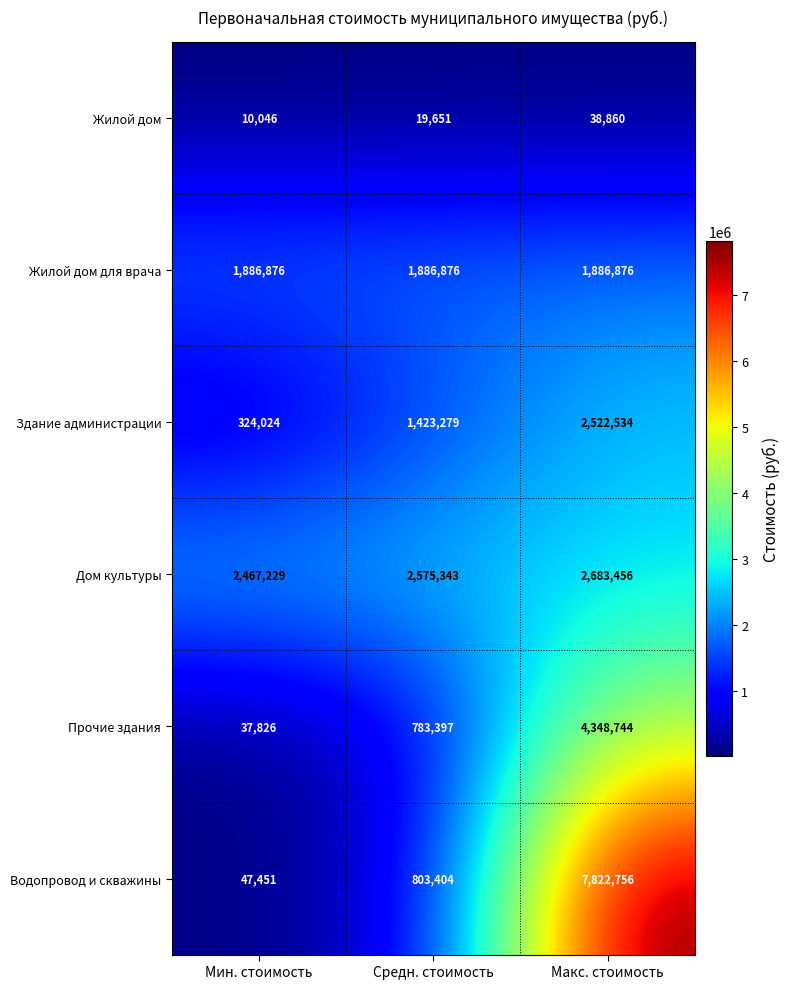

Reading left to right, extract all data points from this chart.

Жилой дом: Мин. стоимость=10046	Средн. стоимость=19651	Макс. стоимость=38860
Жилой дом для врача: Мин. стоимость=1886876	Средн. стоимость=1886876	Макс. стоимость=1886876
Здание администрации: Мин. стоимость=324024	Средн. стоимость=1423279	Макс. стоимость=2522534
Дом культуры: Мин. стоимость=2467229	Средн. стоимость=2575343	Макс. стоимость=2683456
Прочие здания: Мин. стоимость=37826	Средн. стоимость=783397	Макс. стоимость=4348744
Водопровод и скважины: Мин. стоимость=47451	Средн. стоимость=803404	Макс. стоимость=7822756